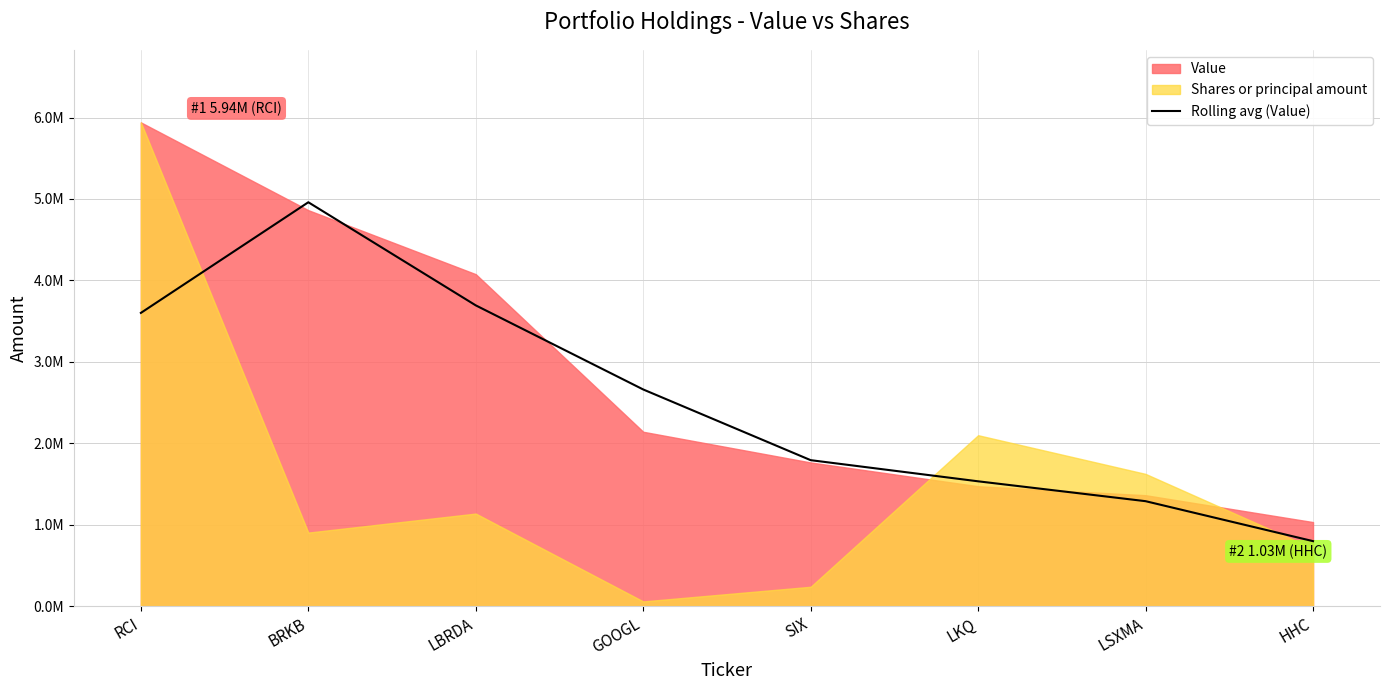

Reading right to left, list all the values displayed in this chart.

HHC=798000.0	LSXMA=1288666.7	LKQ=1532666.7	SIX=1792333.3	GOOGL=2660333.3	LBRDA=3693000.0	BRKB=4959333.3	RCI=3600666.7